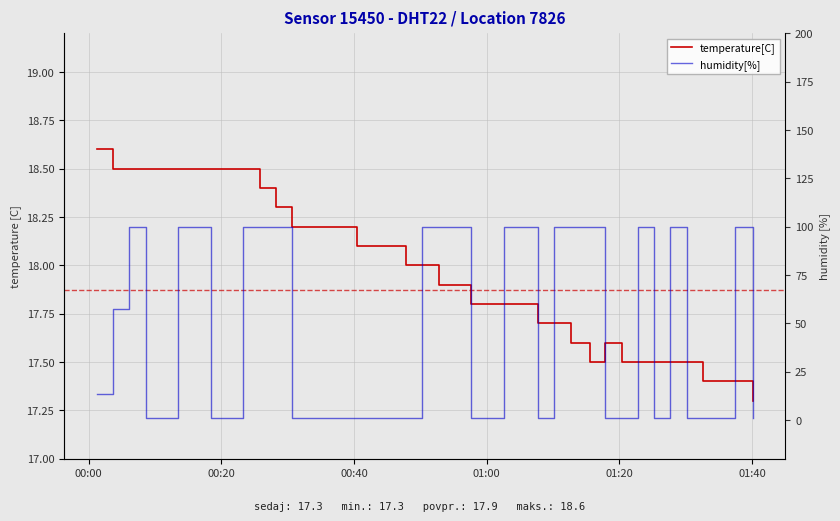

Between which two adjacent categories do temperature[C] and humidity[%] first intersect?

00:00 and 00:20